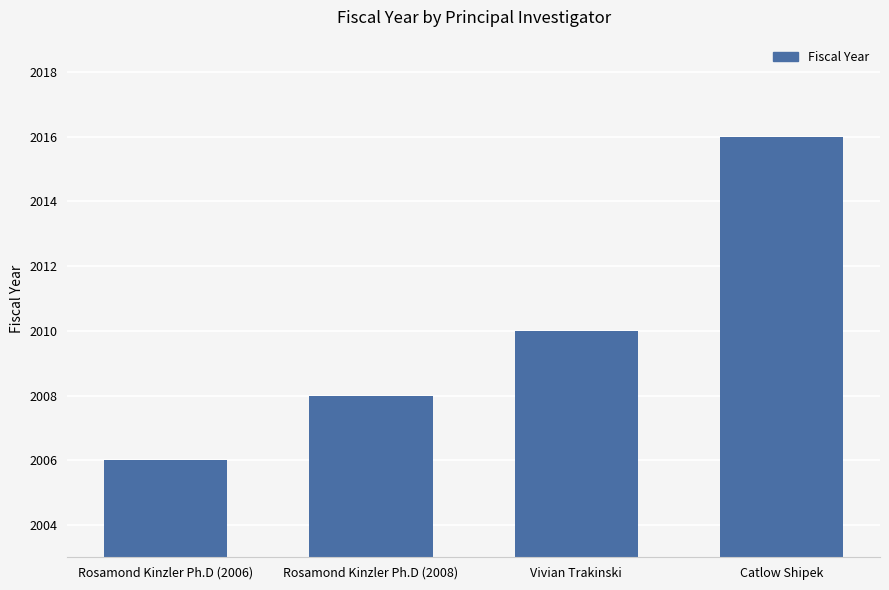

At which category does the chart reach its minimum across all series?

Rosamond Kinzler Ph.D (2006)